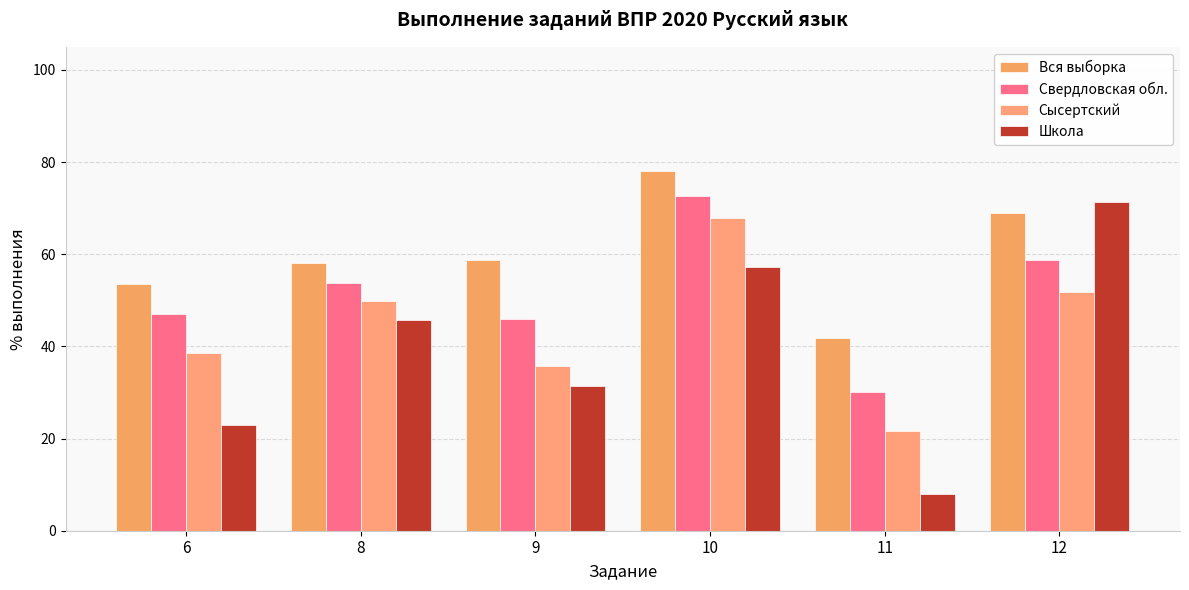

Count the number of data series in this chart.

4